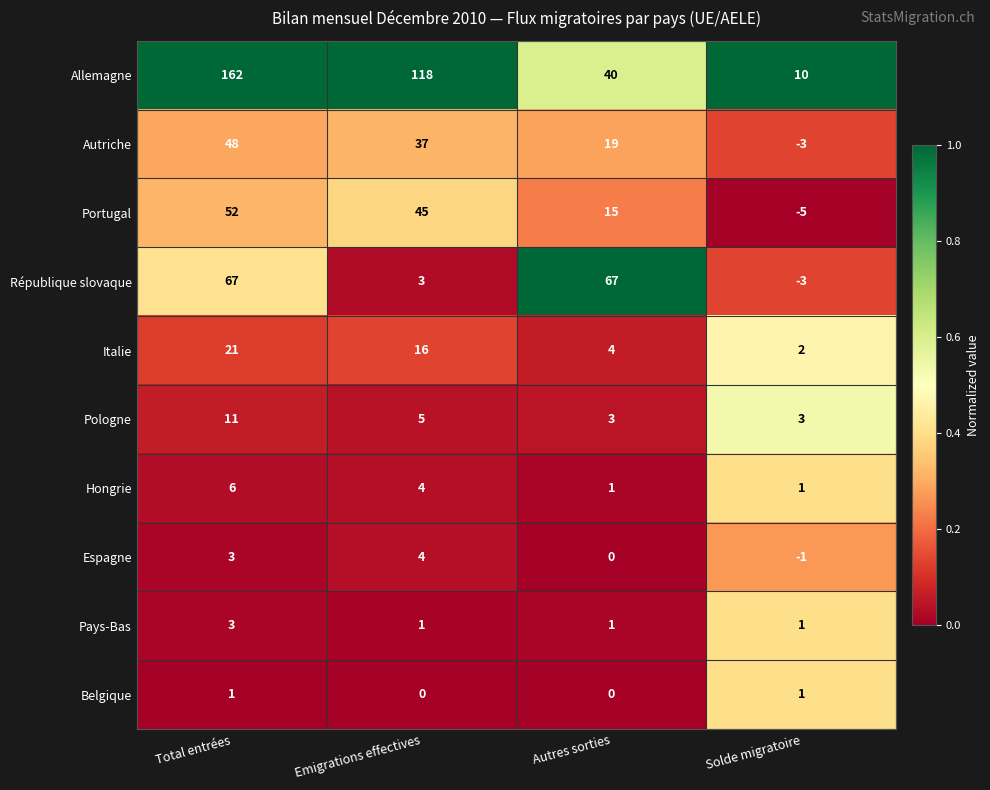

The Italie series shows 21 at Total entrées. True or false?

True